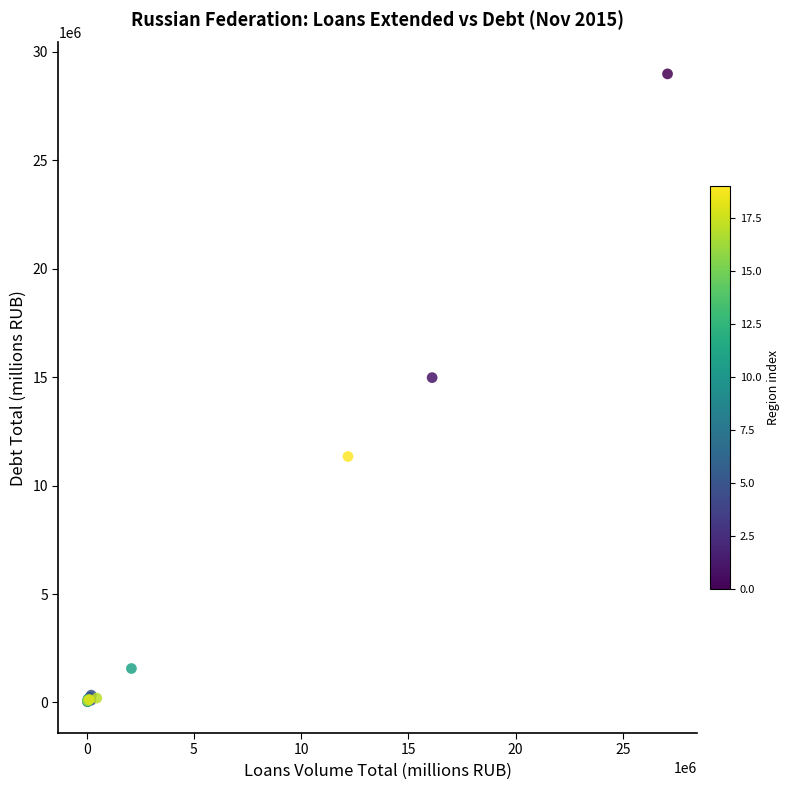

What Y value in the scatter plot is closest to 14507711?

14975053